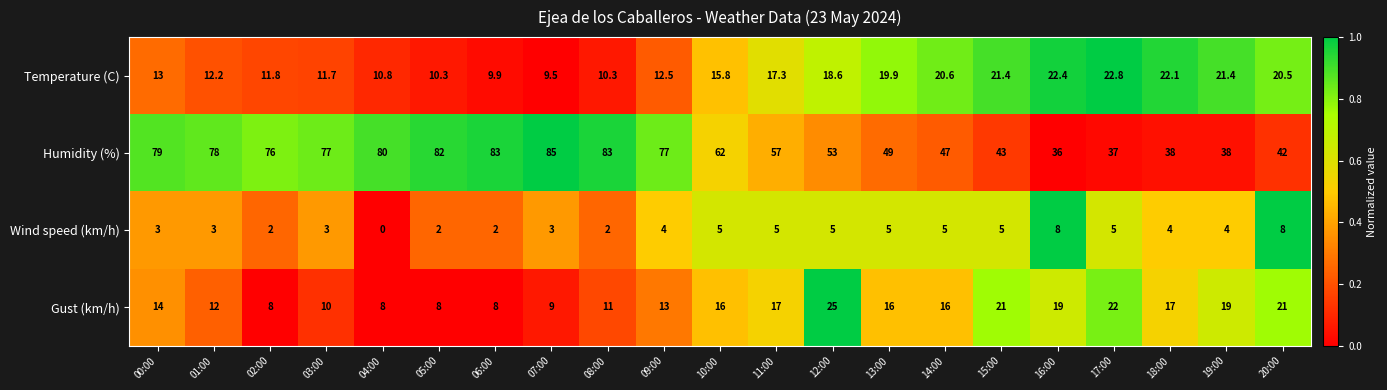

Which series has the largest total across all categories?

Humidity (%)